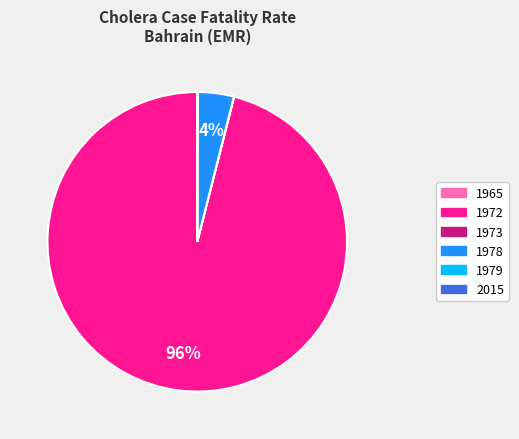

Which category accounts for the majority?

1972